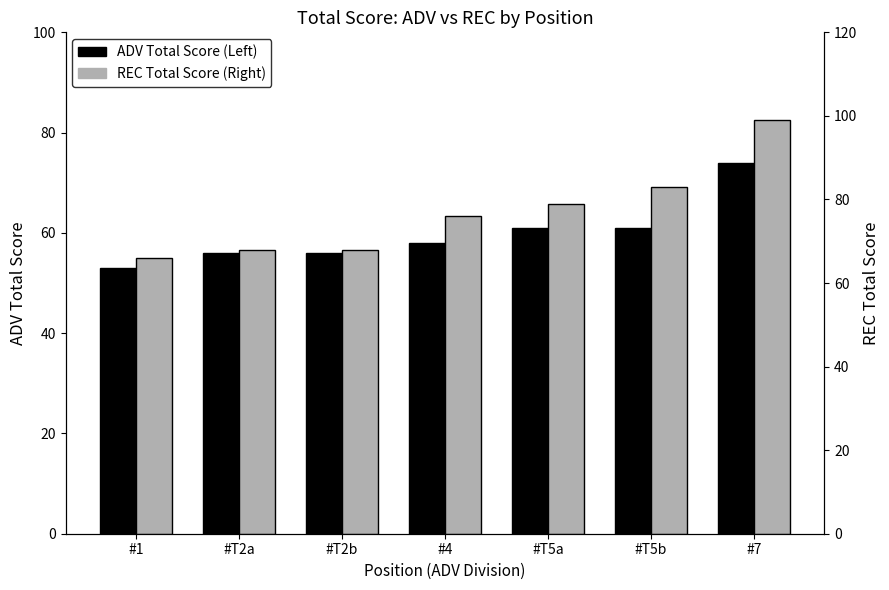

The value of REC Total Score (Right) at #T2a is 68. True or false?

True